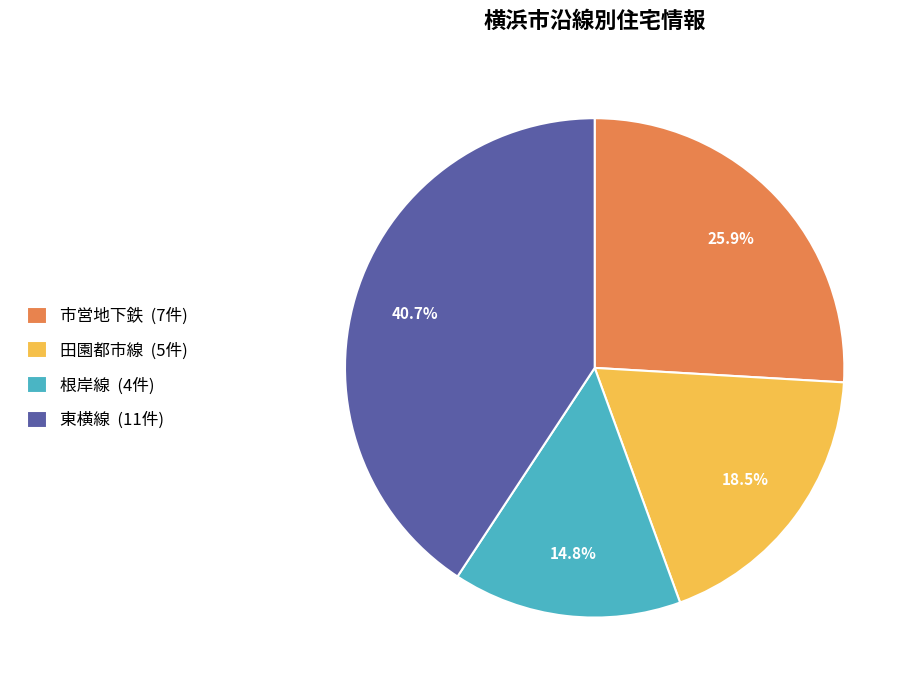

Between 市営地下鉄 (7件) and 東横線 (11件), which is larger?

東横線 (11件)